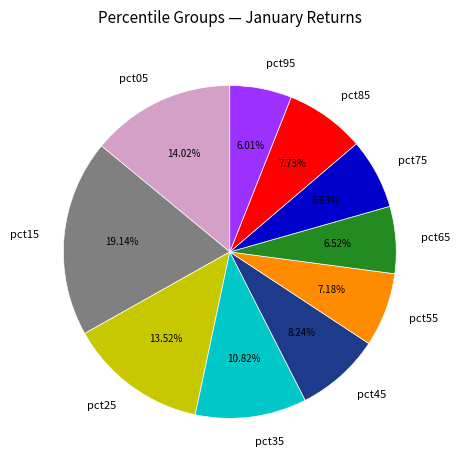

Which slice is the largest?

pct15